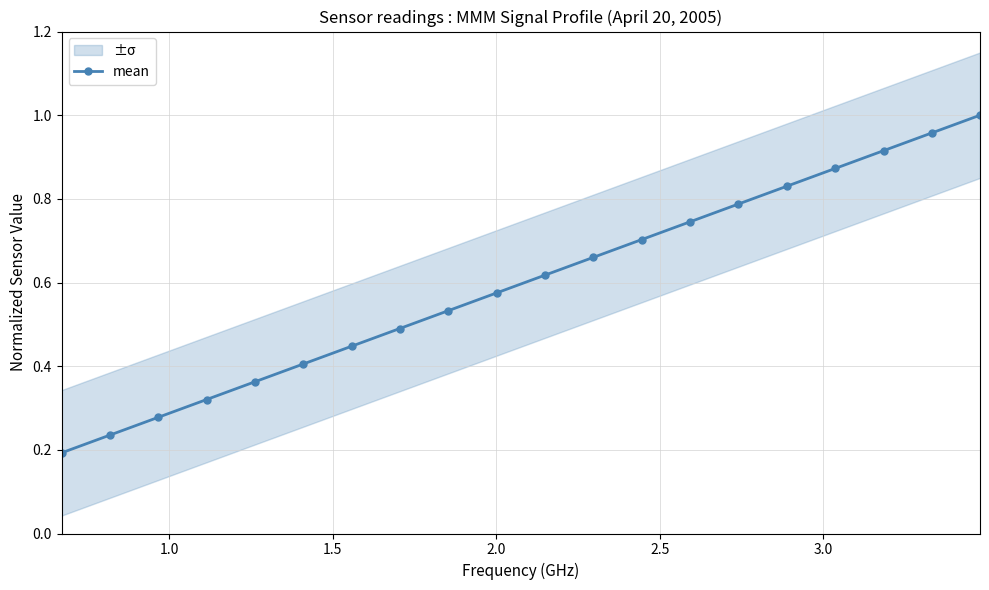

True or false: mean has more than 2 points higher than both neighbors.

False